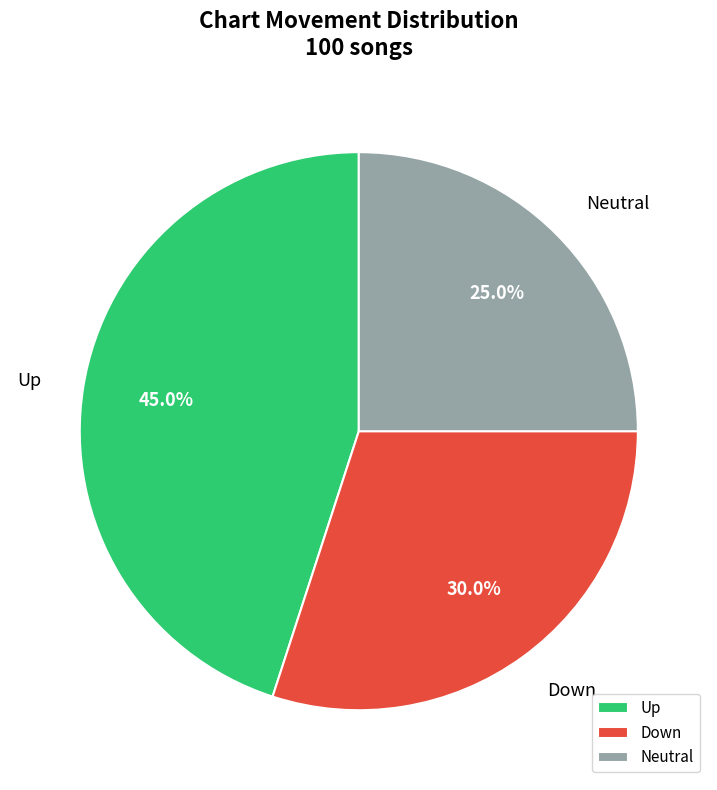

Does any single category account for the majority?

No